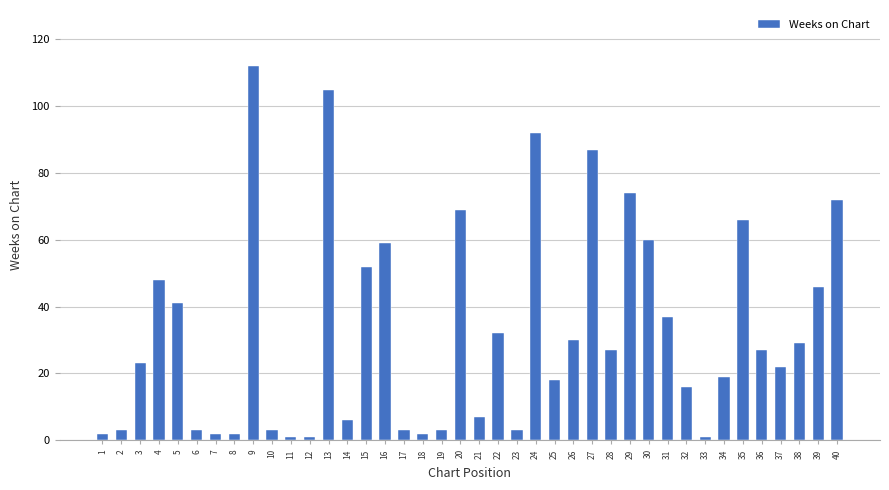

Reading left to right, transcribe all the data shown in this chart.

1=2	2=3	3=23	4=48	5=41	6=3	7=2	8=2	9=112	10=3	11=1	12=1	13=105	14=6	15=52	16=59	17=3	18=2	19=3	20=69	21=7	22=32	23=3	24=92	25=18	26=30	27=87	28=27	29=74	30=60	31=37	32=16	33=1	34=19	35=66	36=27	37=22	38=29	39=46	40=72